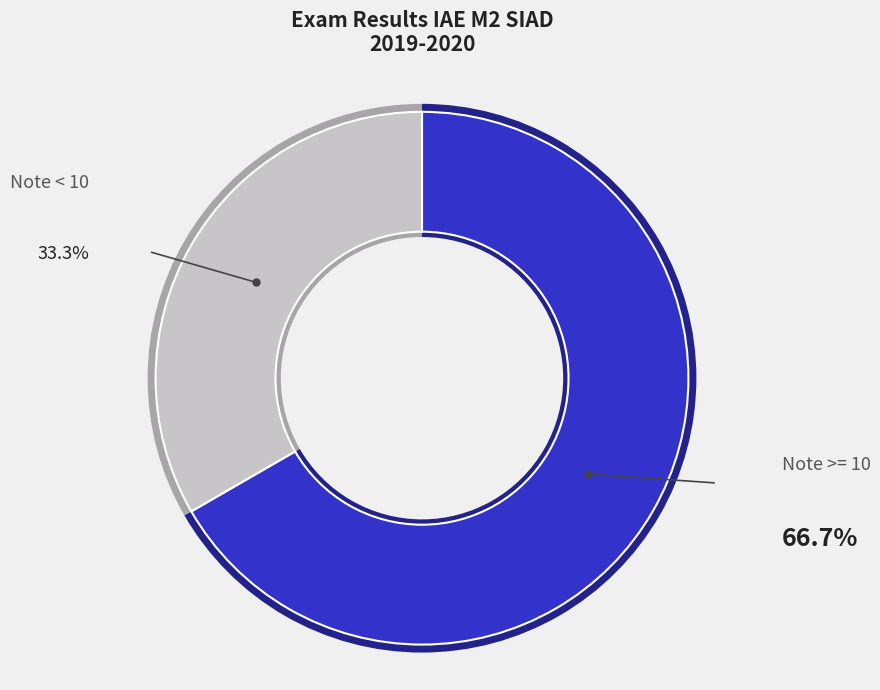

Is it true that Copie 7 is 20% of the pie?

False